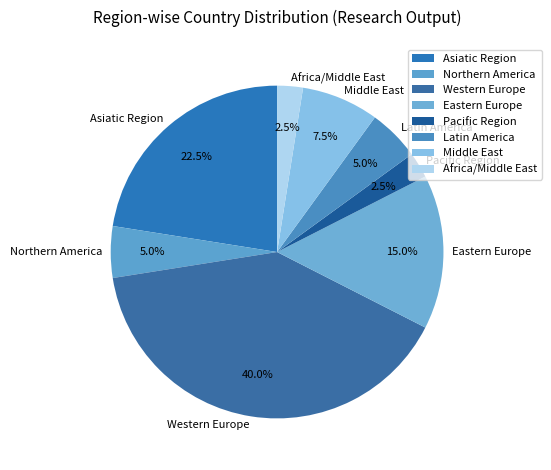

Which category has the biggest portion of the pie?

Western Europe